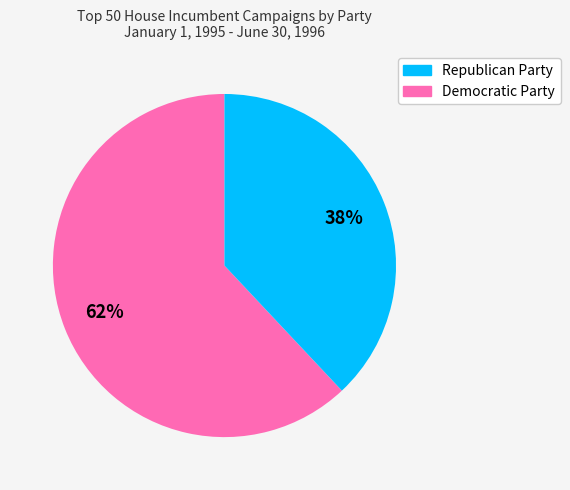

Which category has the smallest portion of the pie?

Democratic Party